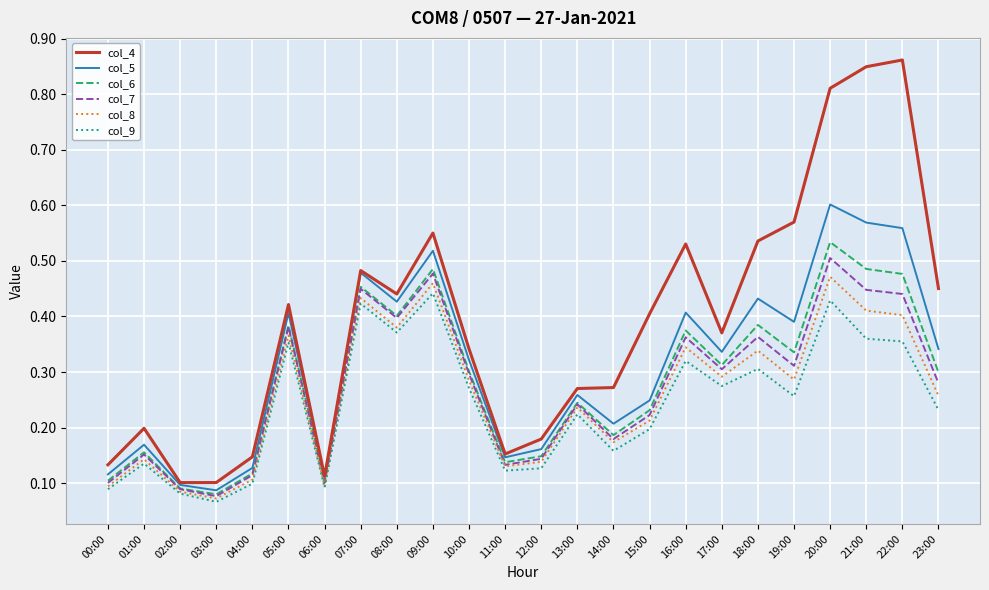

Which series has the widest spread of values?

col_4